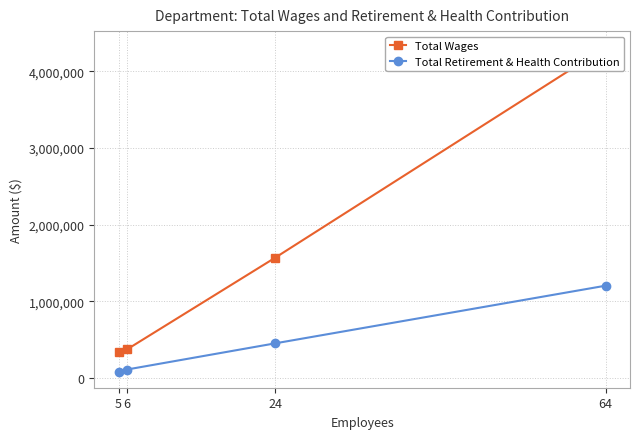

True or false: Total Retirement & Health Contribution and Total Wages cross at least once.

False